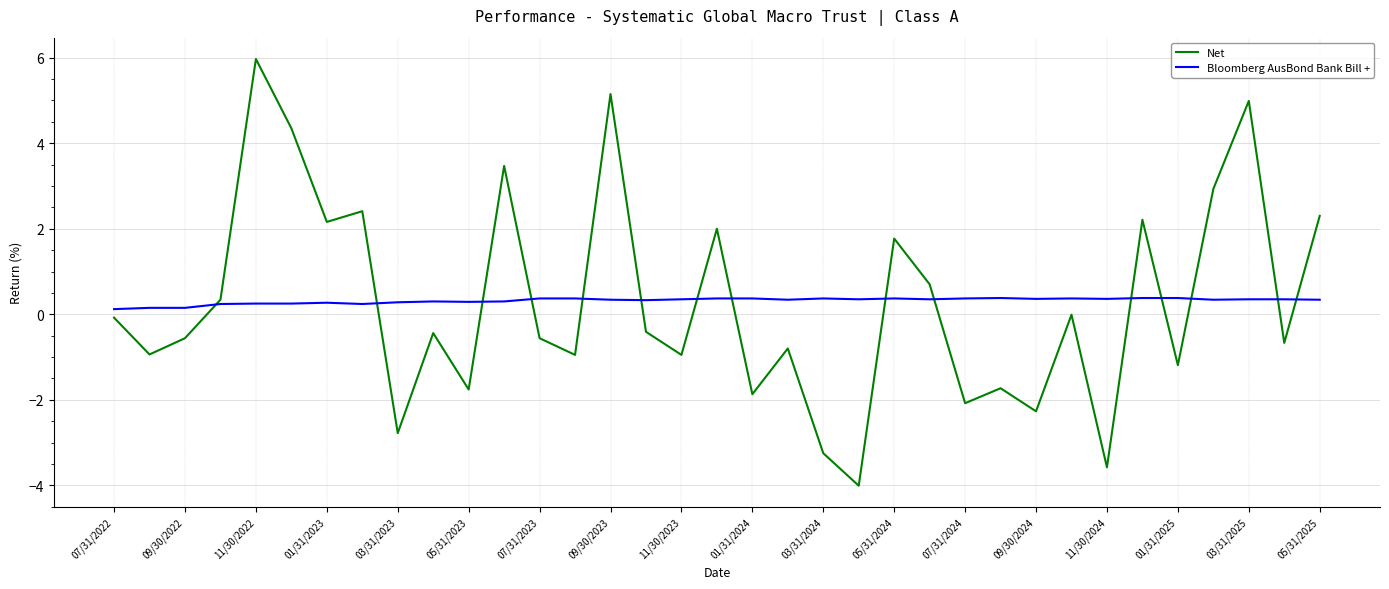

Which series has the largest range (max minus min)?

Net